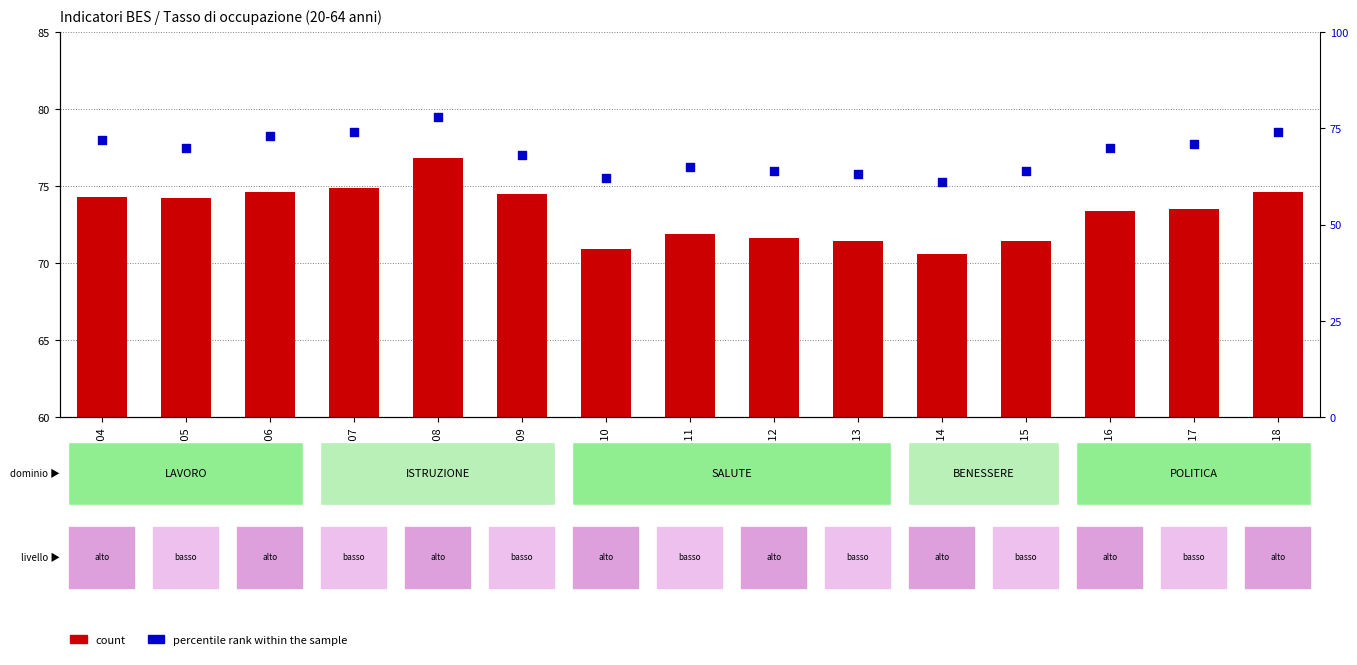

Is the value of count at 2007 greater than the value of percentile rank within the sample at 2007?

Yes